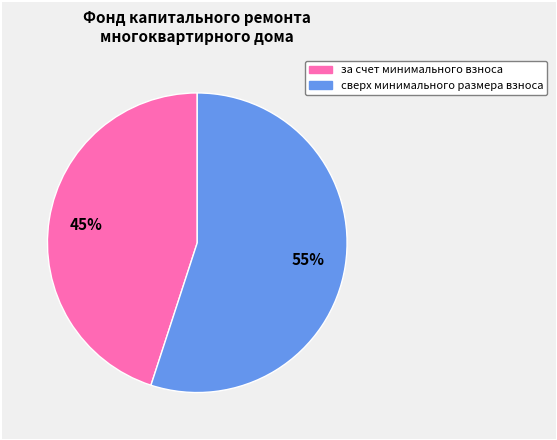

Combined, do за счет минимального взноса and сверх минимального размера взноса account for over 50%?

Yes